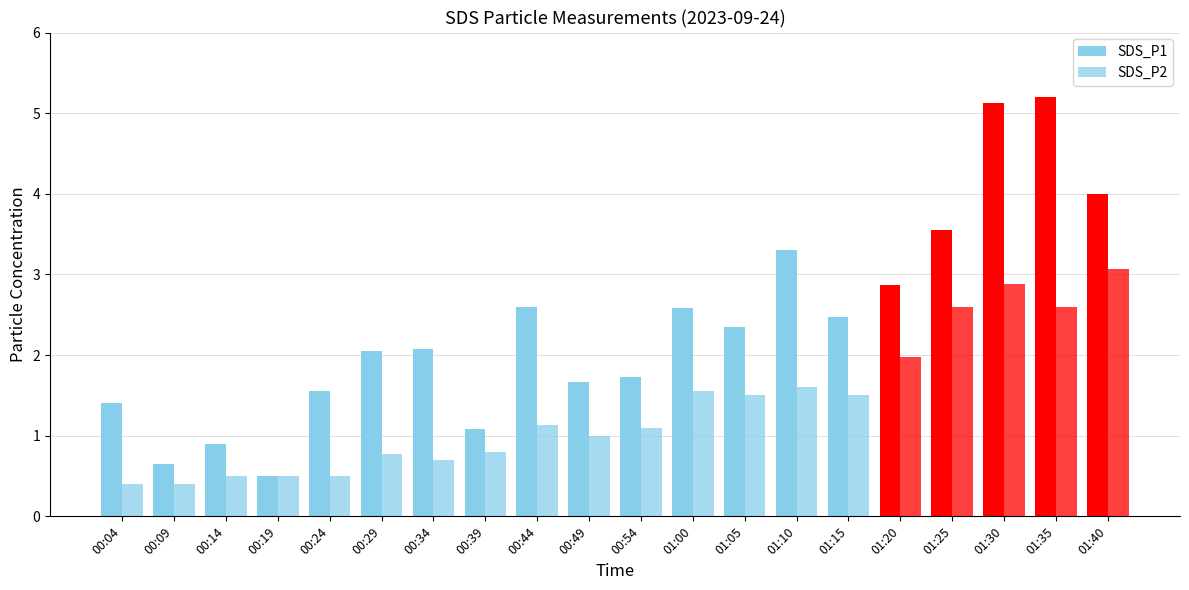

Reading left to right, list all the values displayed in this chart.

SDS_P1: 00:04=1.4	00:09=0.7	00:14=0.9	00:19=0.5	00:24=1.6	00:29=2.0	00:34=2.1	00:39=1.1	00:44=2.6	00:49=1.7	00:54=1.7	01:00=2.6	01:05=2.4	01:10=3.3	01:15=2.5	01:20=2.9	01:25=3.5	01:30=5.1	01:35=5.2	01:40=4.0
SDS_P2: 00:04=0.4	00:09=0.4	00:14=0.5	00:19=0.5	00:24=0.5	00:29=0.8	00:34=0.7	00:39=0.8	00:44=1.1	00:49=1.0	00:54=1.1	01:00=1.6	01:05=1.5	01:10=1.6	01:15=1.5	01:20=2.0	01:25=2.6	01:30=2.9	01:35=2.6	01:40=3.1